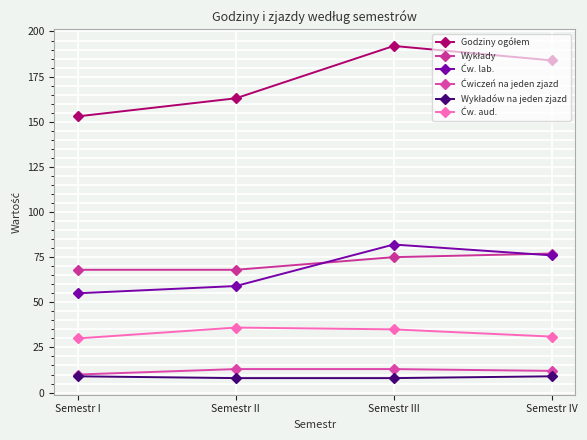

Read the Ćw. lab. value at Semestr III, to the nearest 10.

80